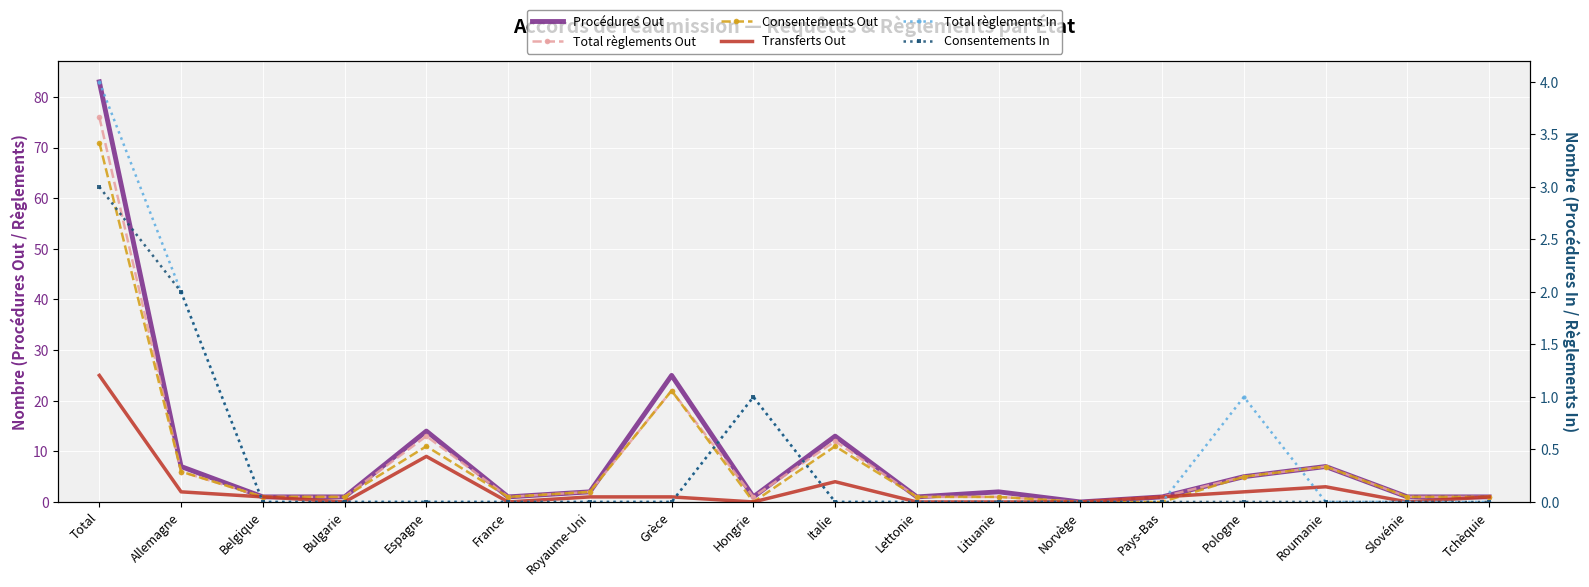

True or false: Consentements Out and Consentements In intersect in this chart.

True